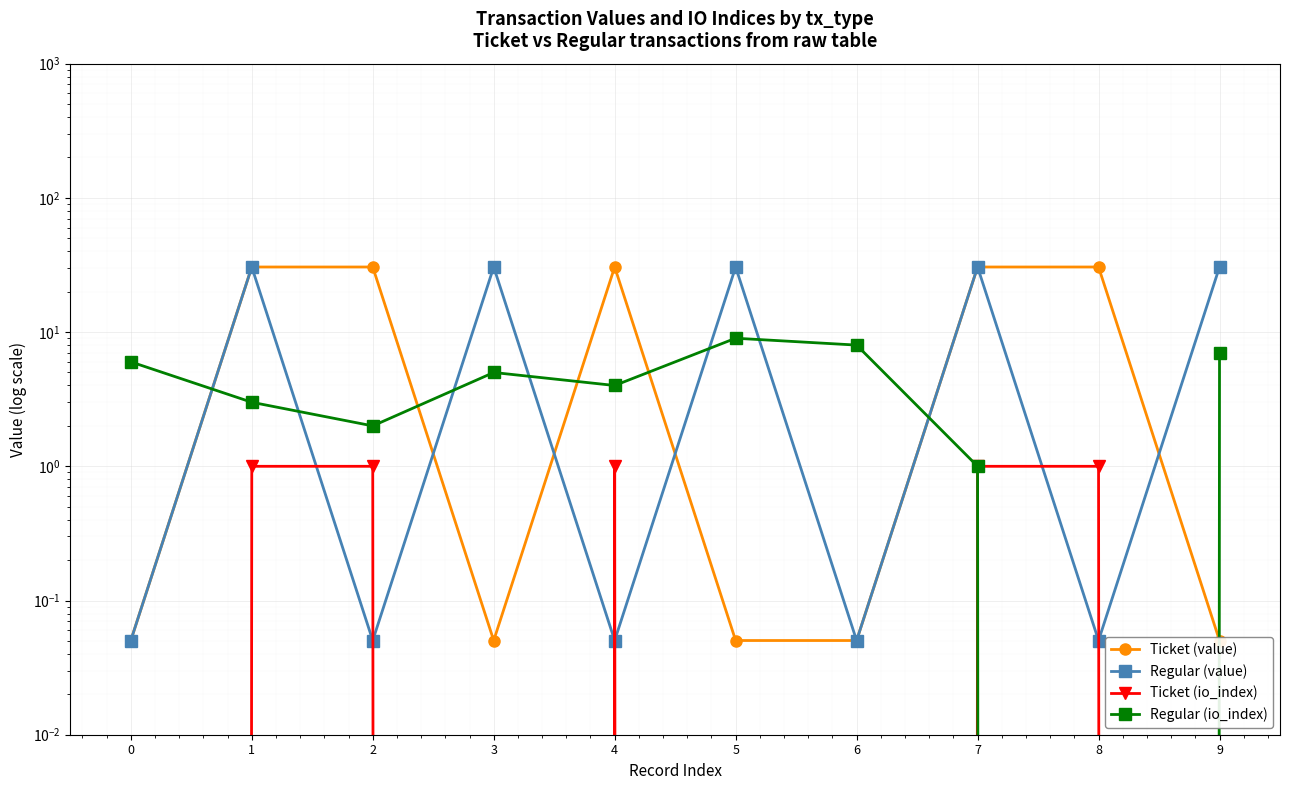

Which series has the widest spread of values?

Ticket (value)